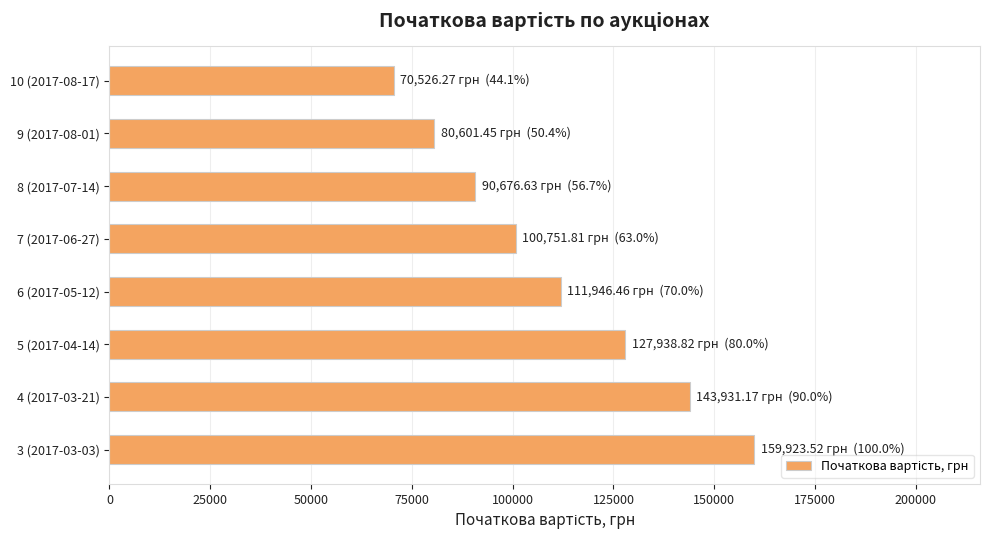

Which has a higher value, 4 (2017-03-21) or 8 (2017-07-14)?

4 (2017-03-21)